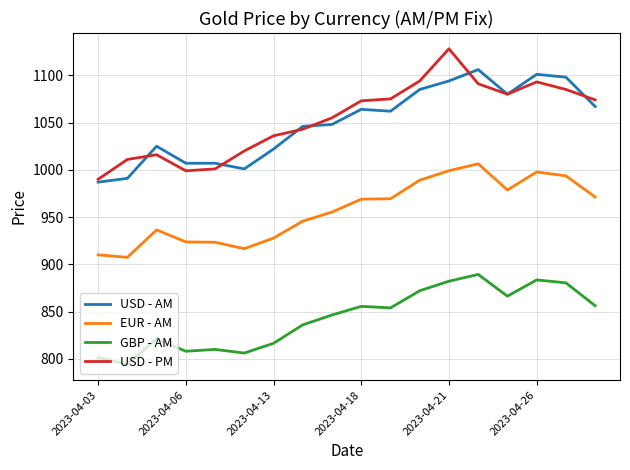

True or false: GBP - AM and USD - PM intersect in this chart.

False